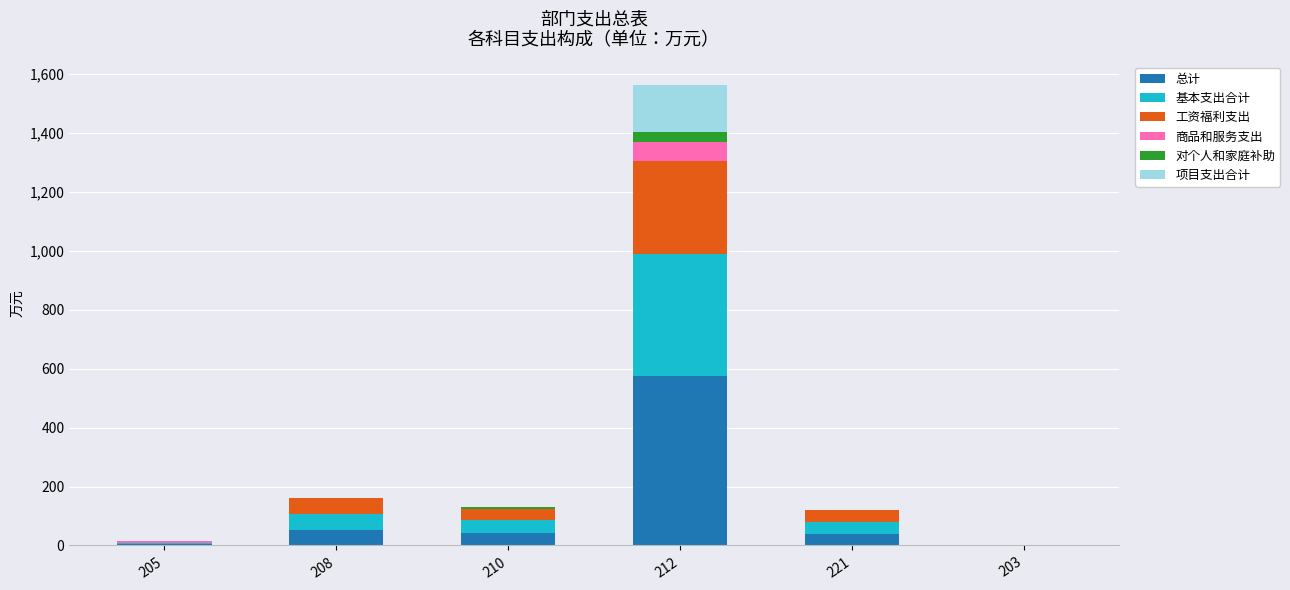

At which category is the sum across all series the highest?

212